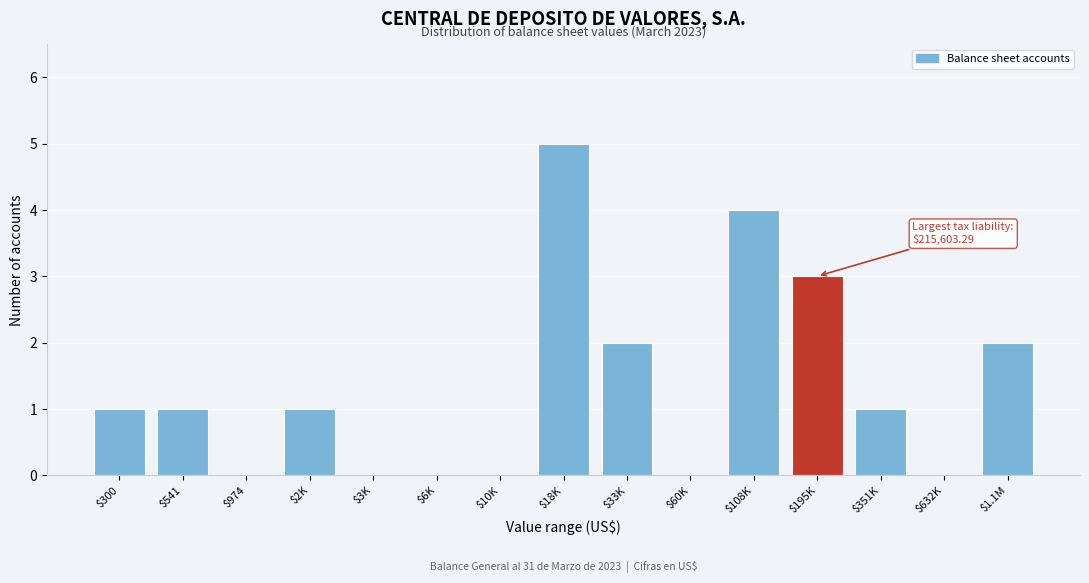

Which category has the highest value across all series?

$18K